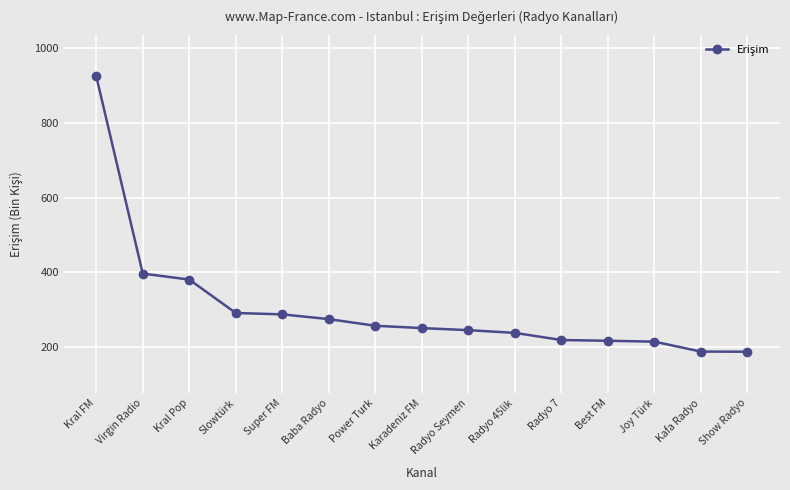

What is the maximum value shown in the chart?

924.9